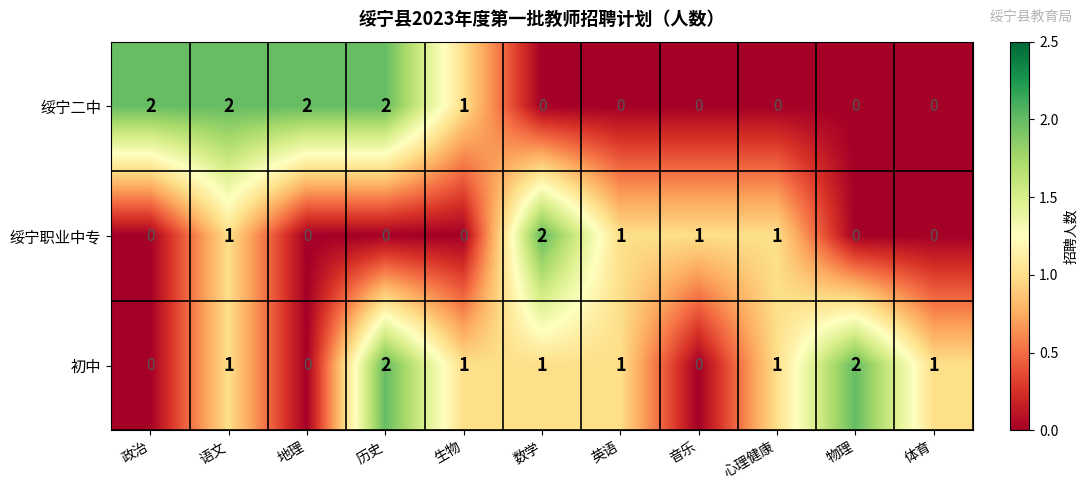

True or false: 初中 has a value of 1 at 语文.

True